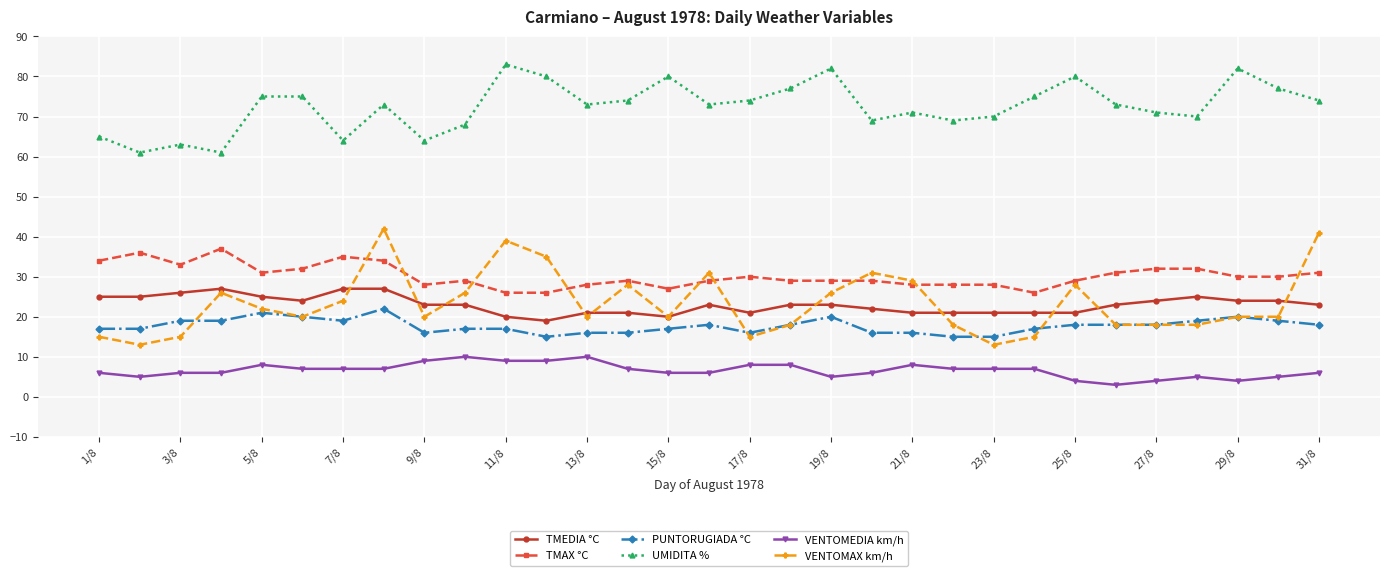

Reading right to left, extract all data points from this chart.

TMEDIA °C: 23	24	24	25	24	23	21	21	21	21	21	22	23	23	21	23	20	21	21	19	20	23	23	27	27	24	25	27	26	25	25
TMAX °C: 31	30	30	32	32	31	29	26	28	28	28	29	29	29	30	29	27	29	28	26	26	29	28	34	35	32	31	37	33	36	34
PUNTORUGIADA °C: 18	19	20	19	18	18	18	17	15	15	16	16	20	18	16	18	17	16	16	15	17	17	16	22	19	20	21	19	19	17	17
UMIDITA %: 74	77	82	70	71	73	80	75	70	69	71	69	82	77	74	73	80	74	73	80	83	68	64	73	64	75	75	61	63	61	65
VENTOMEDIA km/h: 6	5	4	5	4	3	4	7	7	7	8	6	5	8	8	6	6	7	10	9	9	10	9	7	7	7	8	6	6	5	6
VENTOMAX km/h: 41	20	20	18	18	18	28	15	13	18	29	31	26	18	15	31	20	28	20	35	39	26	20	42	24	20	22	26	15	13	15